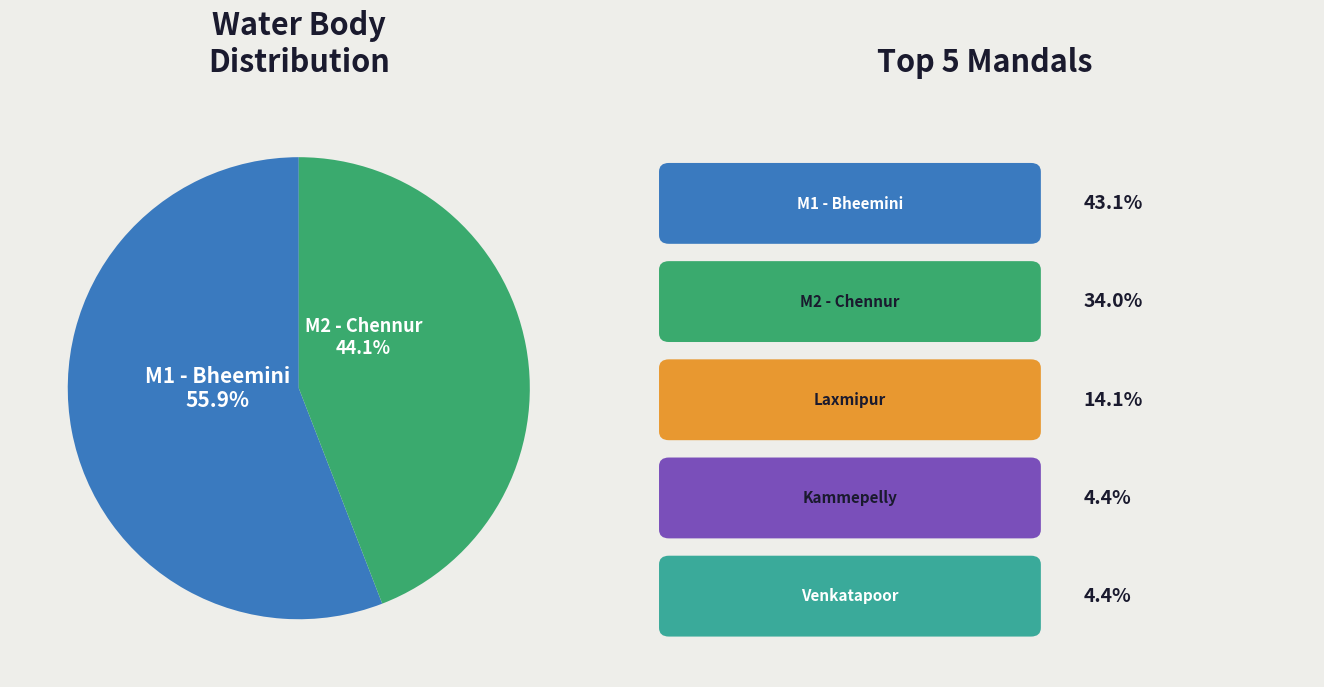

Is there a majority slice in this chart?

Yes